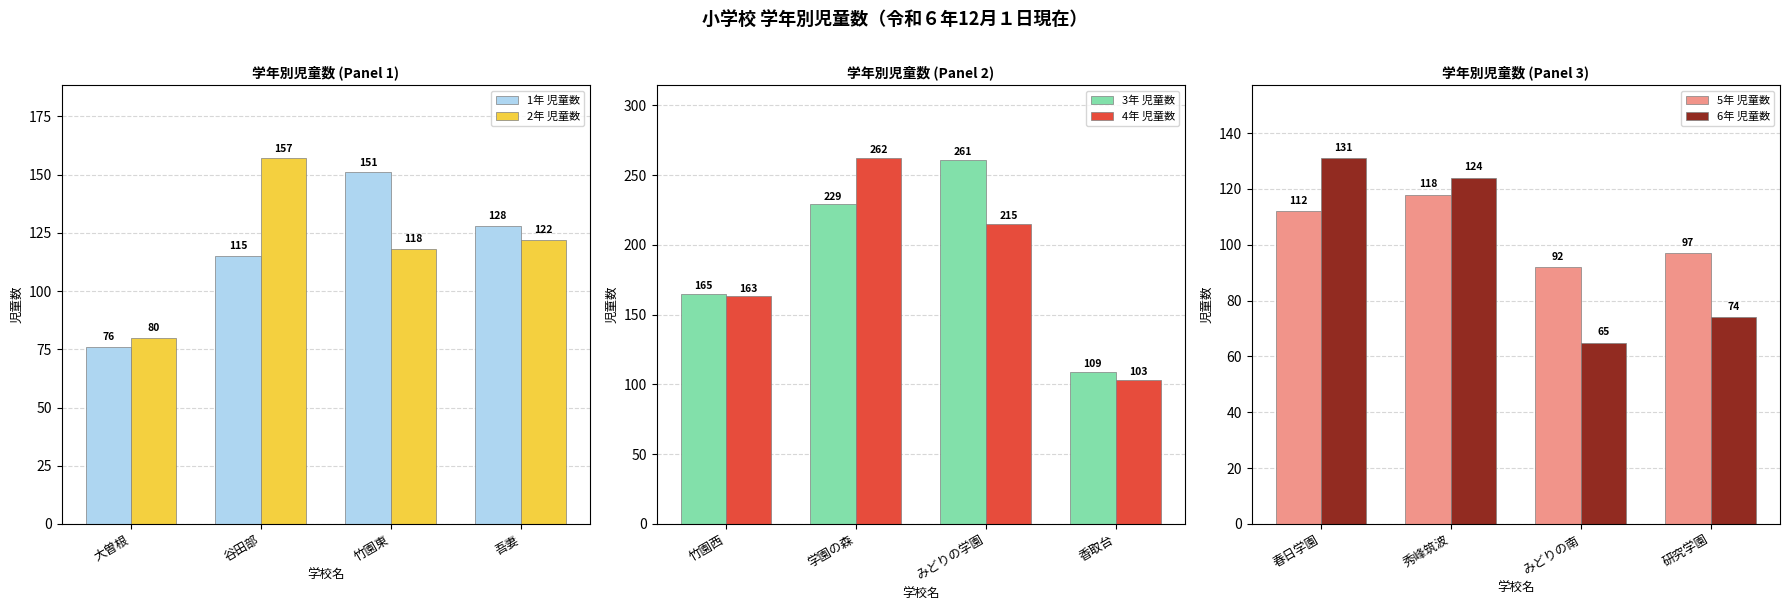

How many data points does each series have?

4